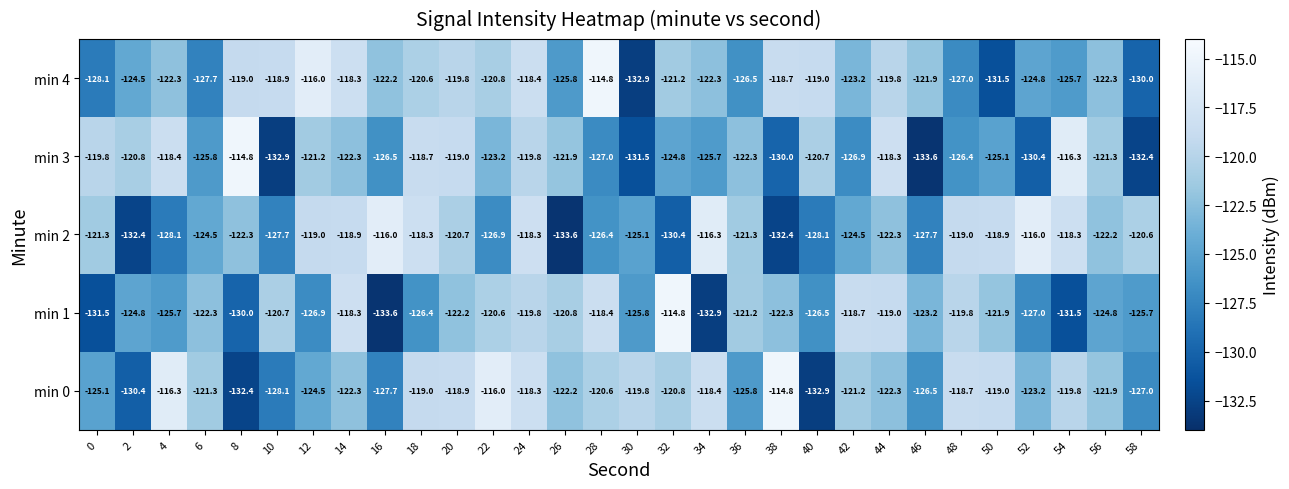

Is it true that min 3 equals -78.6 at 58?

False